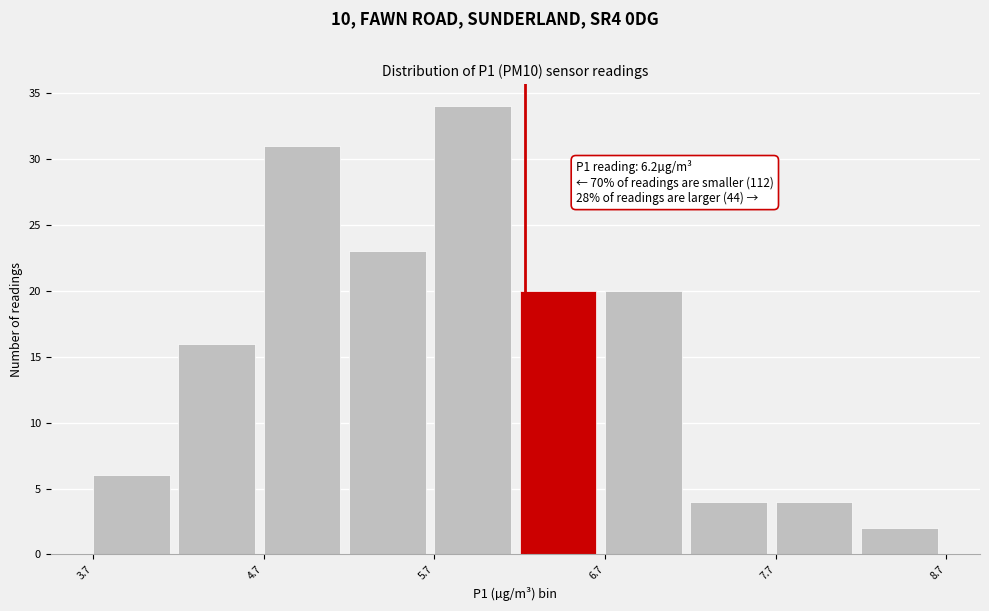

Over which range of the x-axis is the bar tallest?

5.67 to 6.17